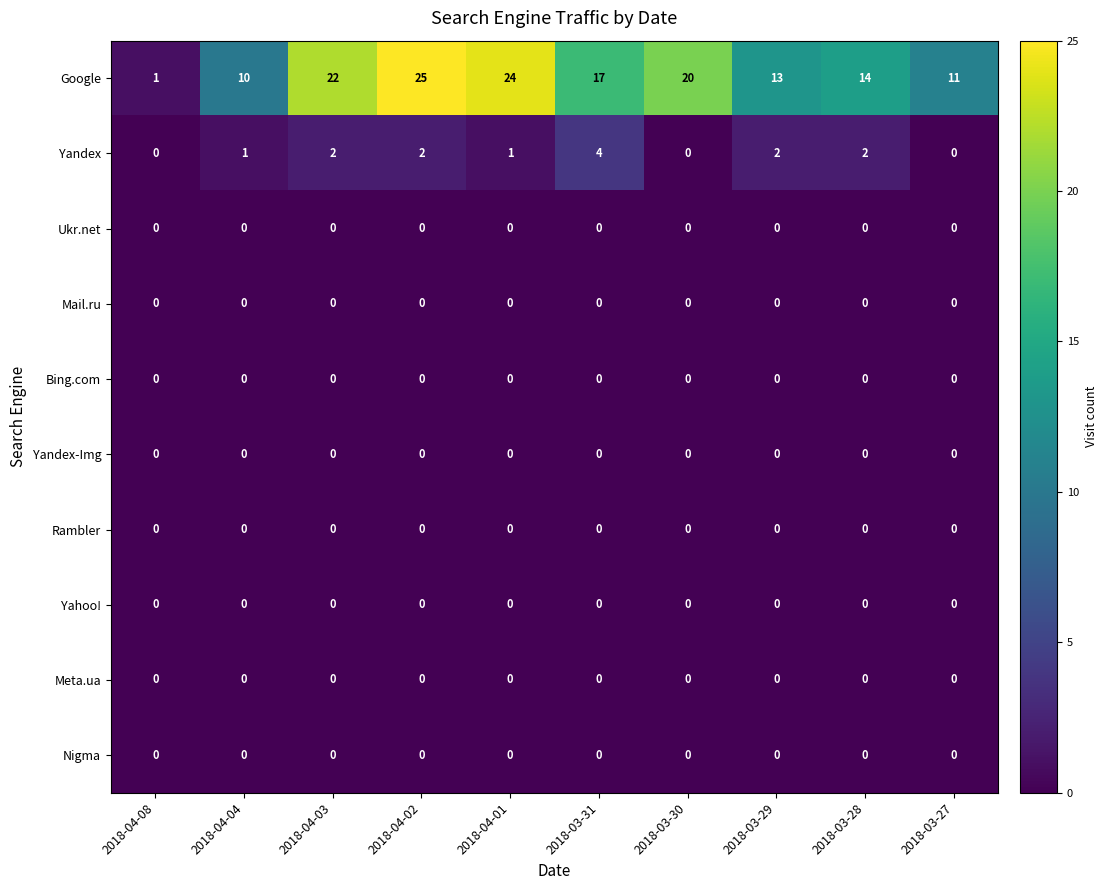

The Bing.com series shows 0 at 2018-04-04. True or false?

True